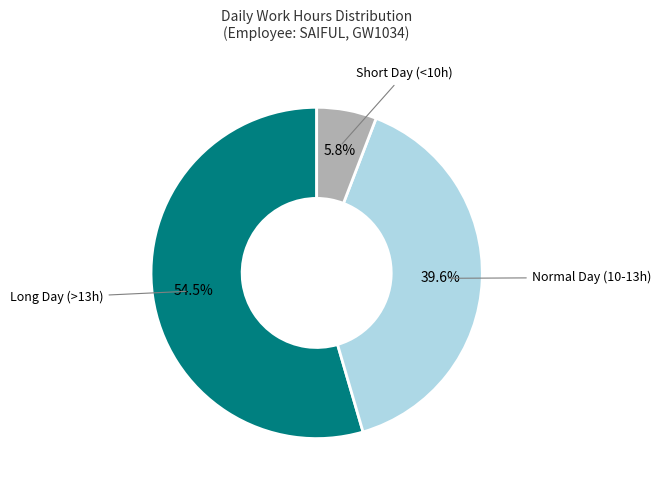

Is there any slice that represents more than half of the pie?

Yes